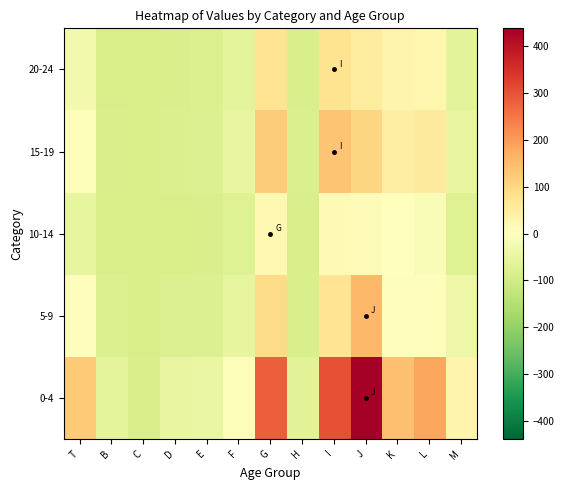

Reading left to right, transcribe all the data shown in this chart.

0-4: T=123.9	B=-61.1	C=-88.2	D=-50.8	E=-47.6	F=-9.6	G=282.0	H=-66.9	I=301.9	J=438.5	K=143.1	L=184.3	M=29.7
5-9: T=4.6	B=-79.4	C=-91.0	D=-76.0	E=-76.7	F=-53.5	G=95.0	H=-86.9	I=72.3	J=155.6	K=5.5	L=6.3	M=-40.2
10-14: T=-52.3	B=-91.7	C=-91.9	D=-89.9	E=-86.9	F=-73.0	G=18.3	H=-88.5	I=15.2	J=9.4	K=1.6	L=-12.3	M=-74.4
15-19: T=-8.7	B=-88.9	C=-90.7	D=-83.9	E=-76.2	F=-50.3	G=122.1	H=-85.0	I=134.1	J=105.4	K=46.4	L=55.9	M=-51.4
20-24: T=-29.5	B=-90.1	C=-91.3	D=-86.4	E=-81.7	F=-61.2	G=72.6	H=-86.6	I=77.9	J=54.5	K=27.4	L=27.3	M=-62.4